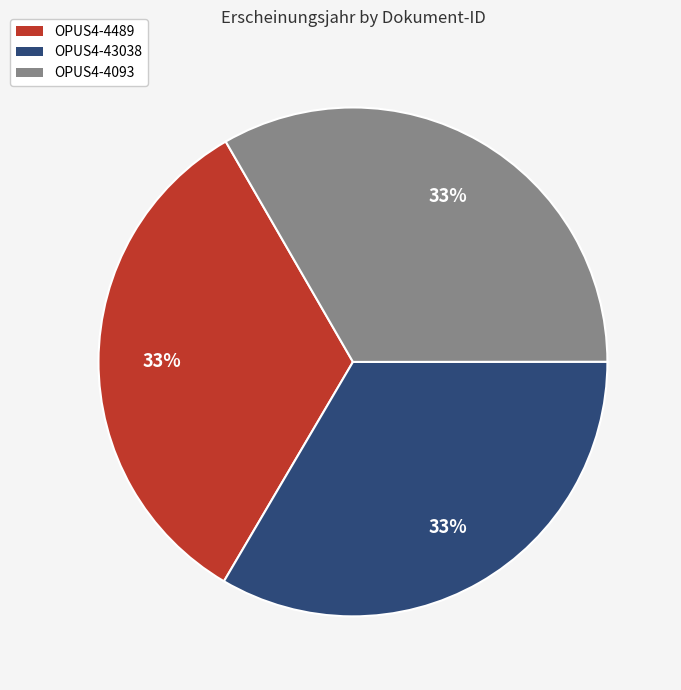

To the nearest percent, what percentage of the pie is OPUS4-4489?

33%